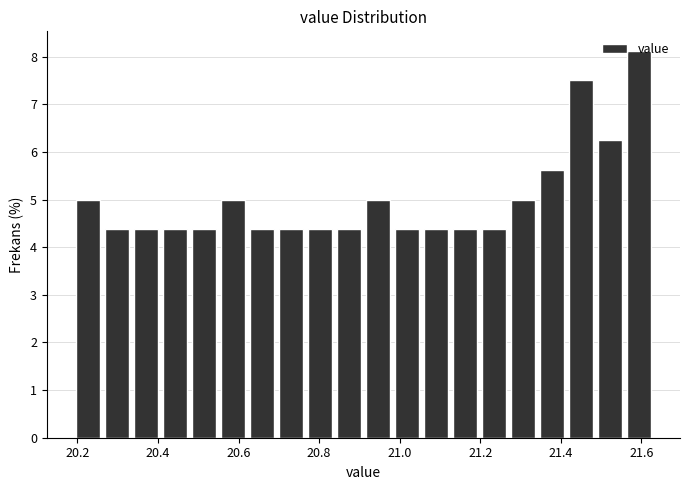

Read against the x-axis, roughly where is the centre of the tallest bar?

21.60